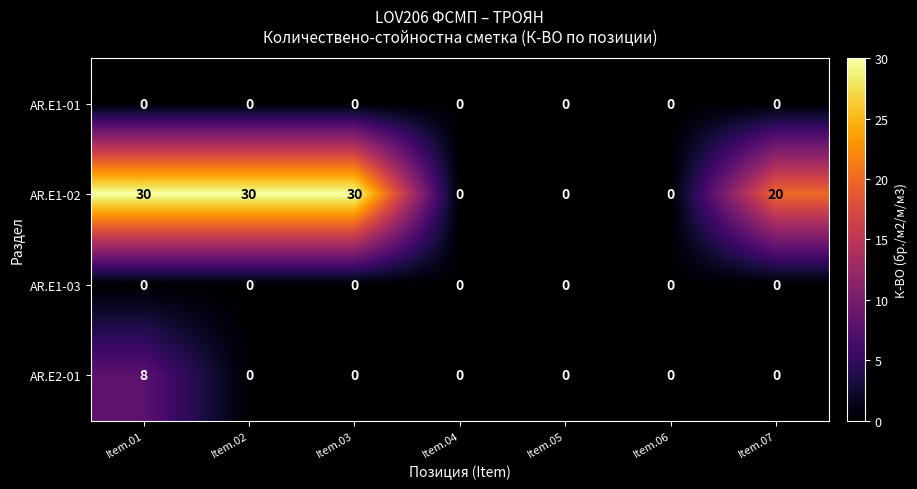

True or false: AR.E1-02 has a value of 18 at Item.04.

False